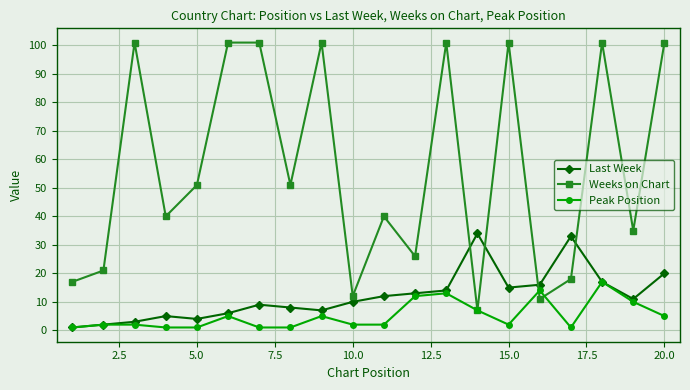

How many data points in Last Week are less than 11?

10